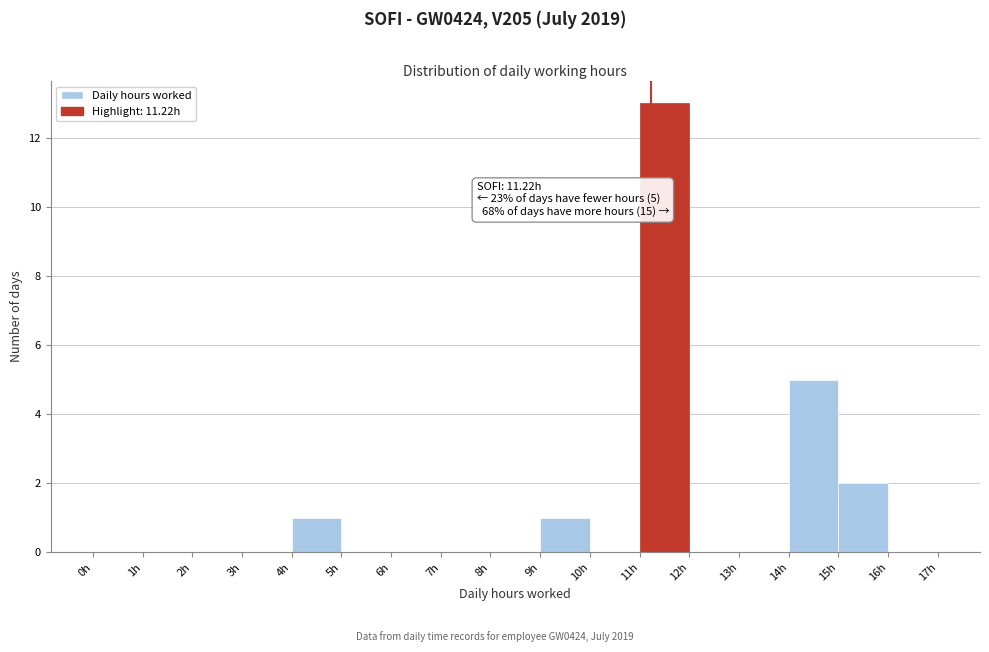

Which range on the x-axis has the tallest bar?

11 to 12